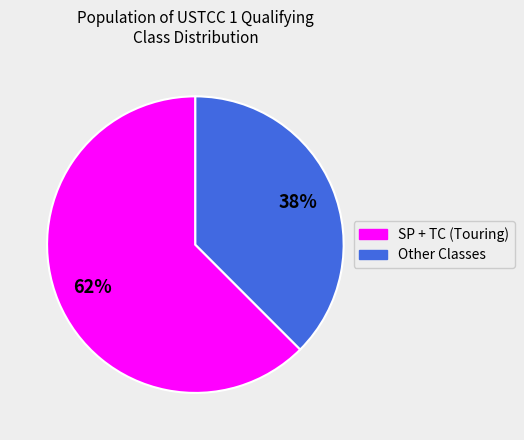

To the nearest percent, what is the average slice percentage?

50%